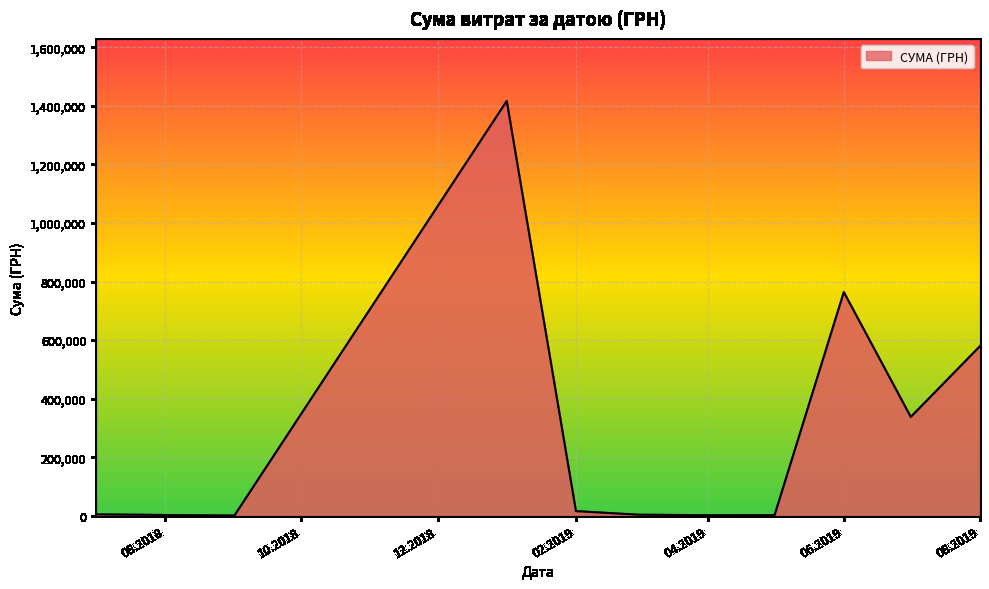

What is the difference between the maximum and minimum values?

1415779.6